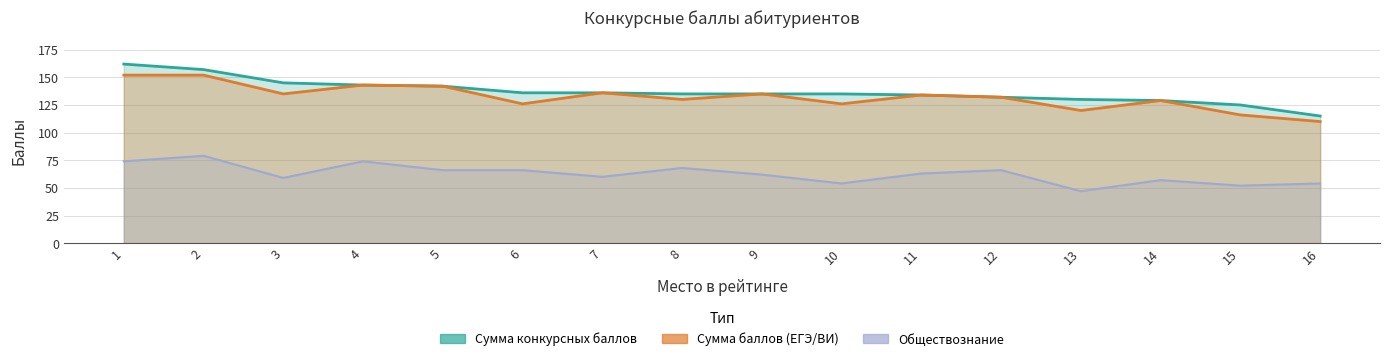

What are all the series names shown in the legend?

Сумма конкурсных баллов, Сумма баллов (ЕГЭ/ВИ), Обществознание